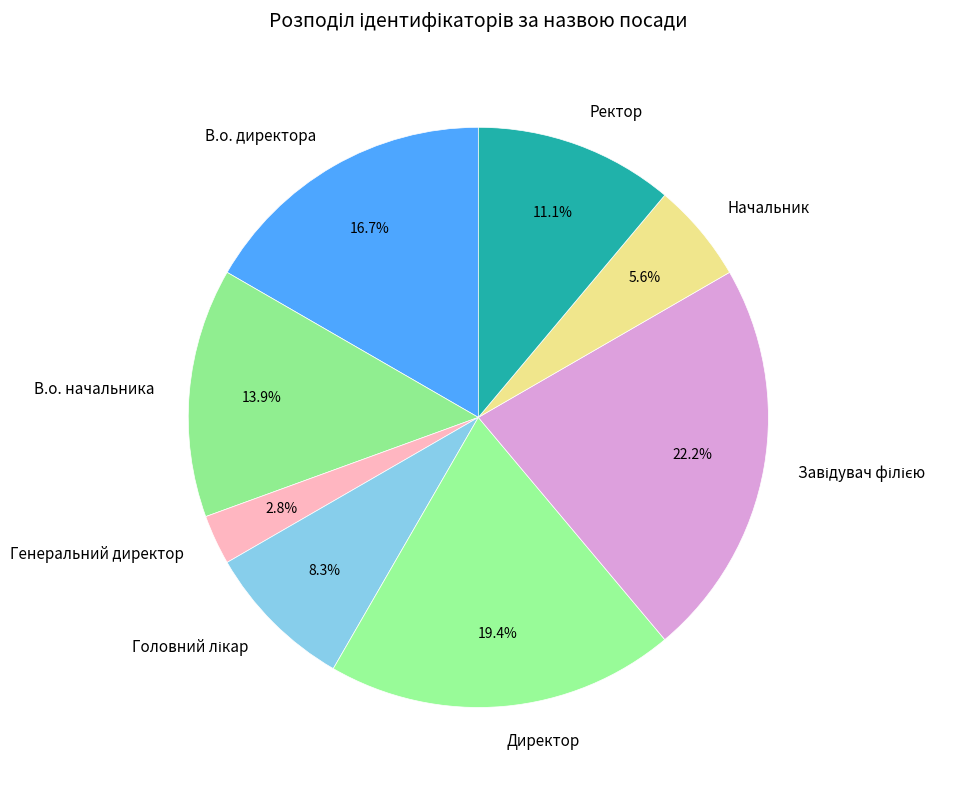

Between Ректор and В.о. директора, which is larger?

В.о. директора